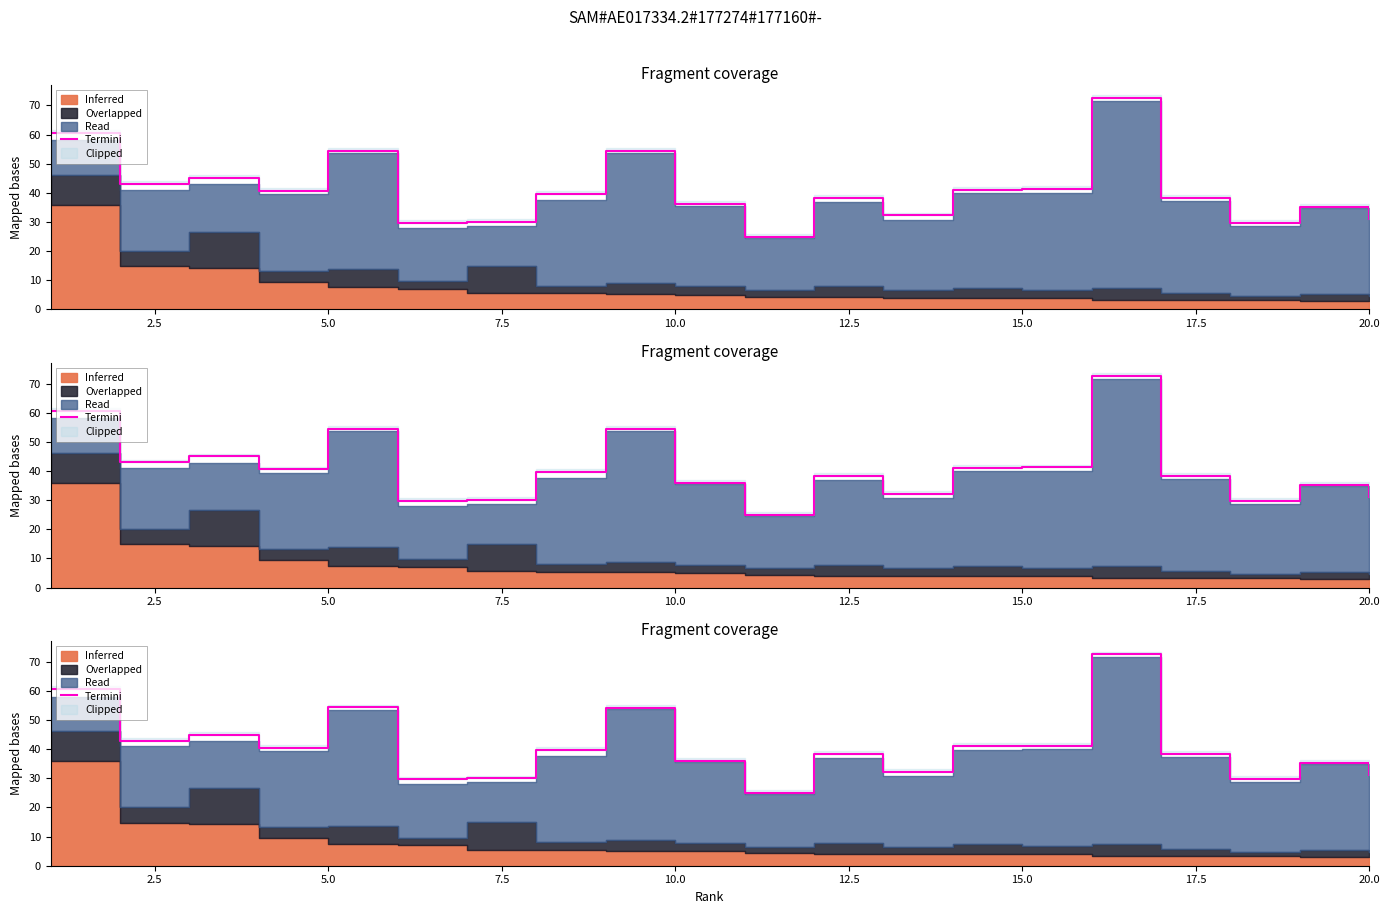

How many interior local valleys (lower than both neighbors) does the data have?

6